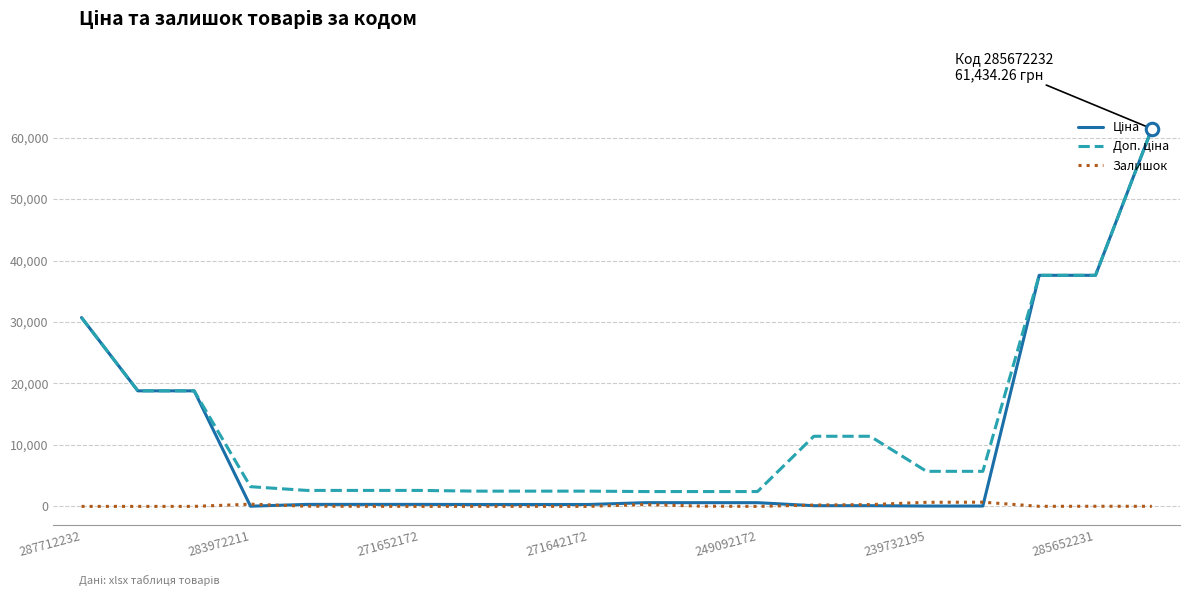

Does the chart have visible grid lines?

Yes